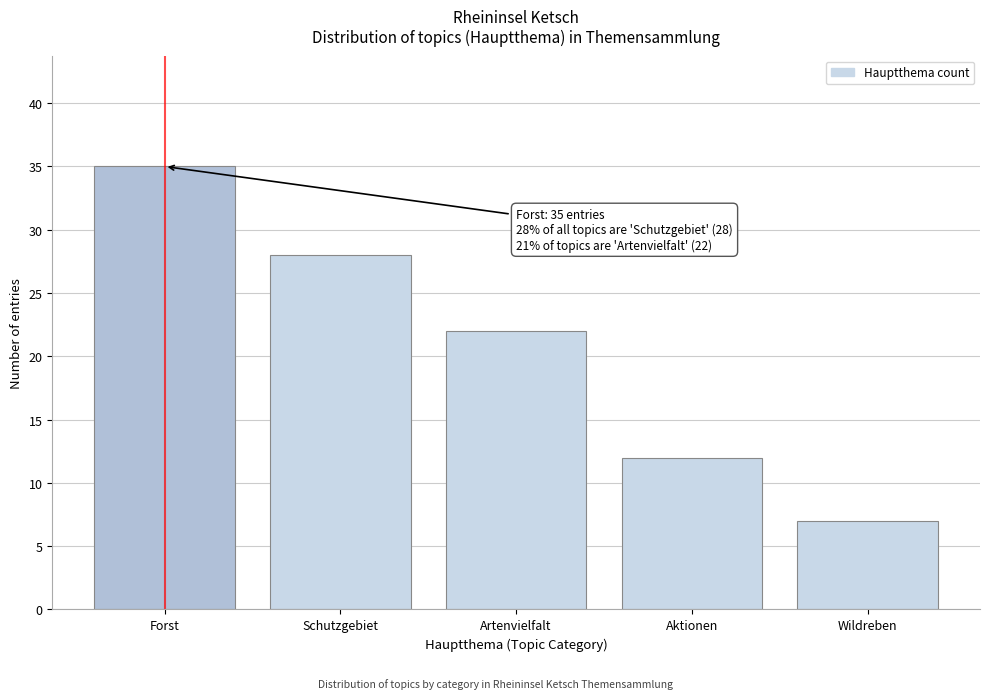

Reading right to left, extract all data points from this chart.

7	12	22	28	35